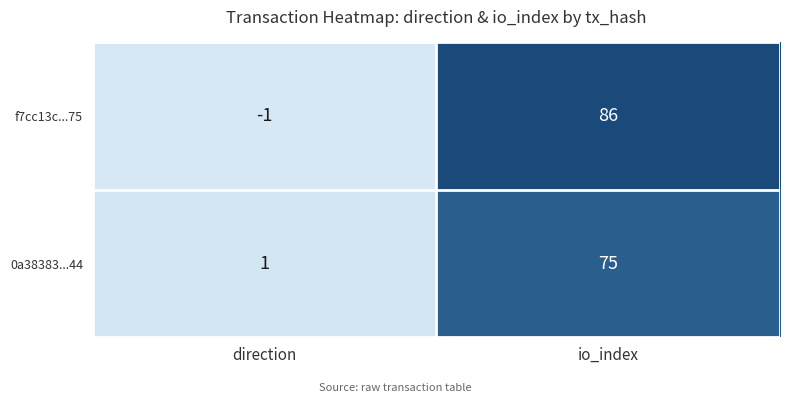

Reading left to right, list all the values displayed in this chart.

f7cc13c...75: direction=-1	io_index=86
0a38383...44: direction=1	io_index=75